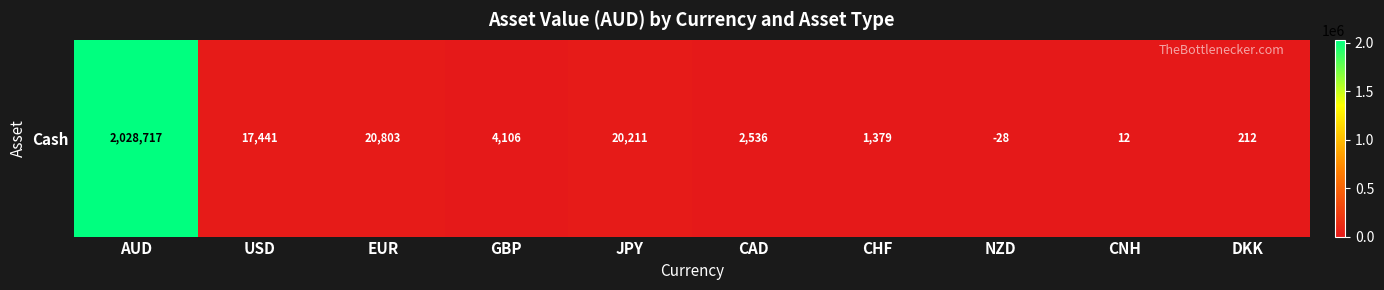

What is the difference between the maximum and minimum values?

2028745.0